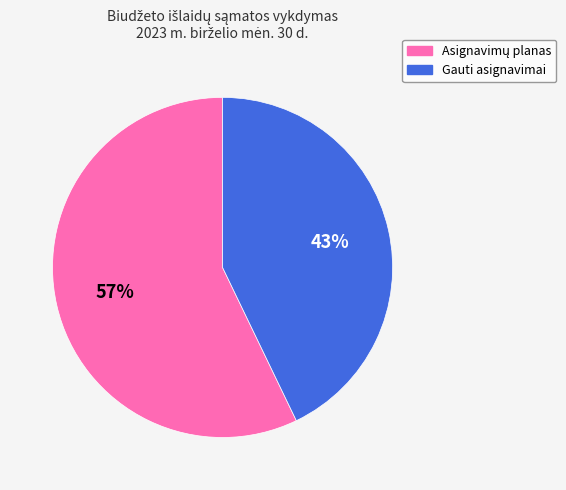

True or false: Gauti asignavimai accounts for 57% of the total.

False